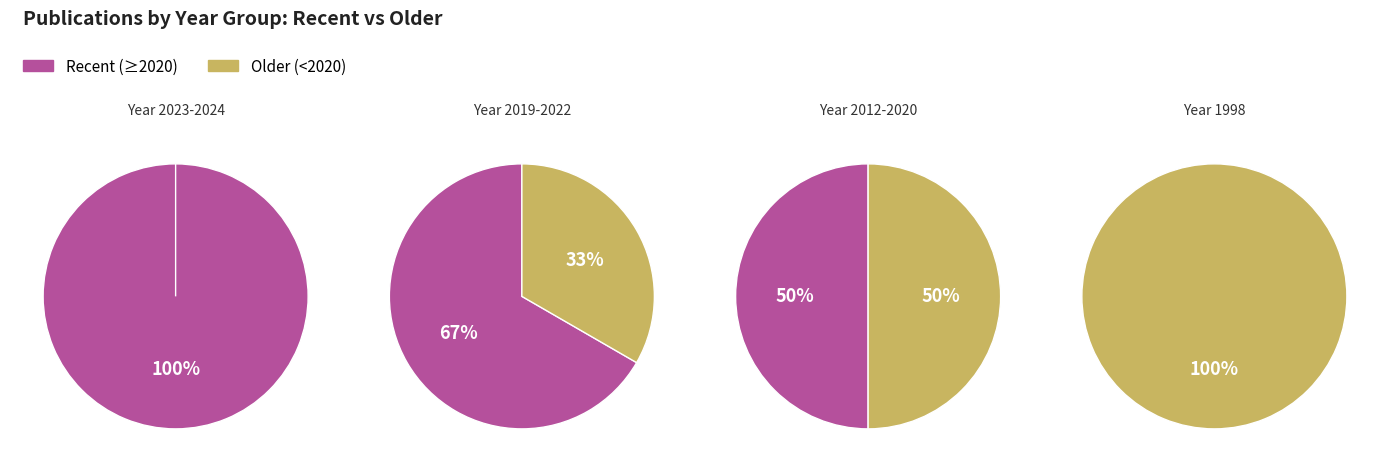

Between 2020 and 1998, which is larger?

2020